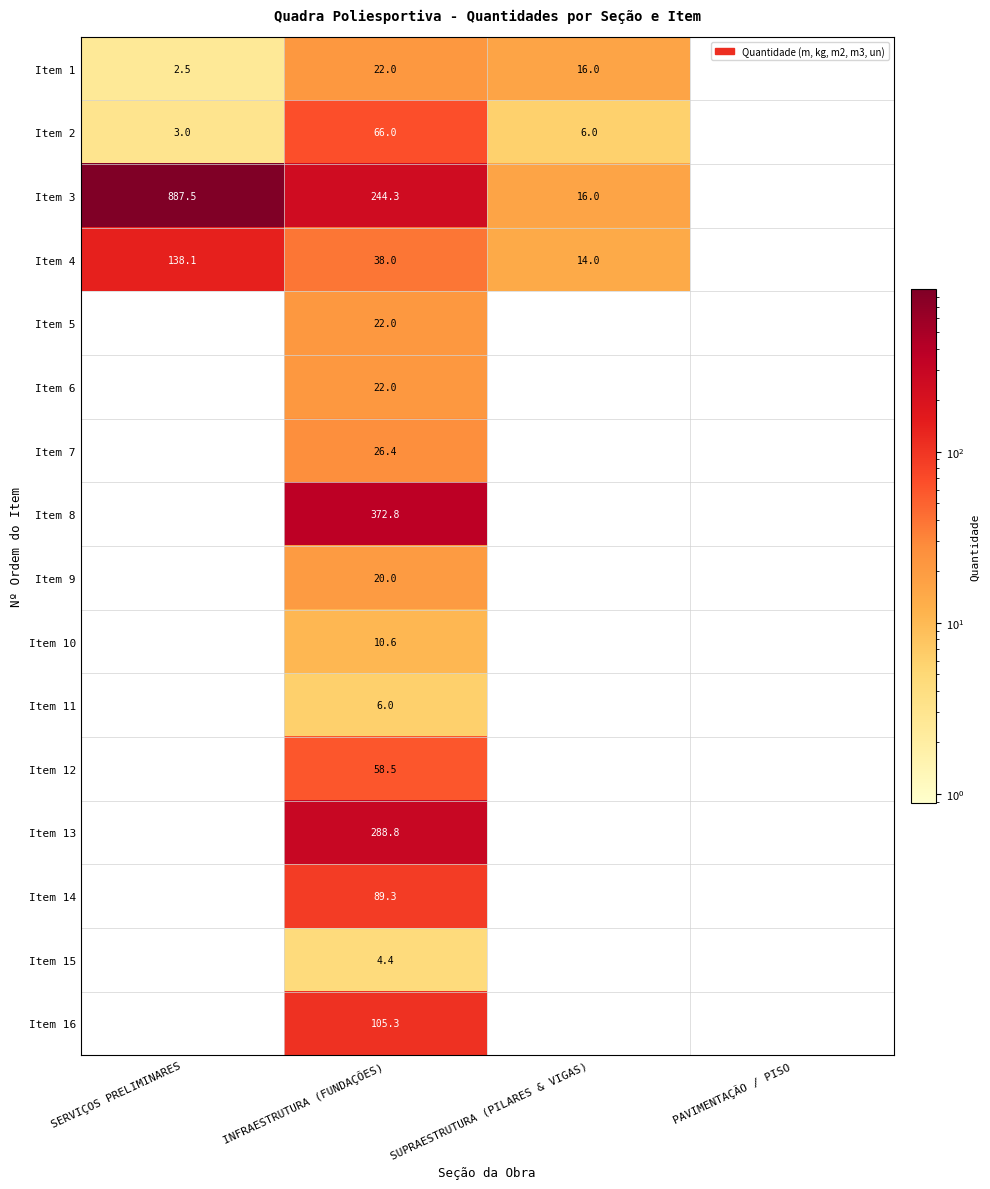

How many distinct data groups are displayed?

16